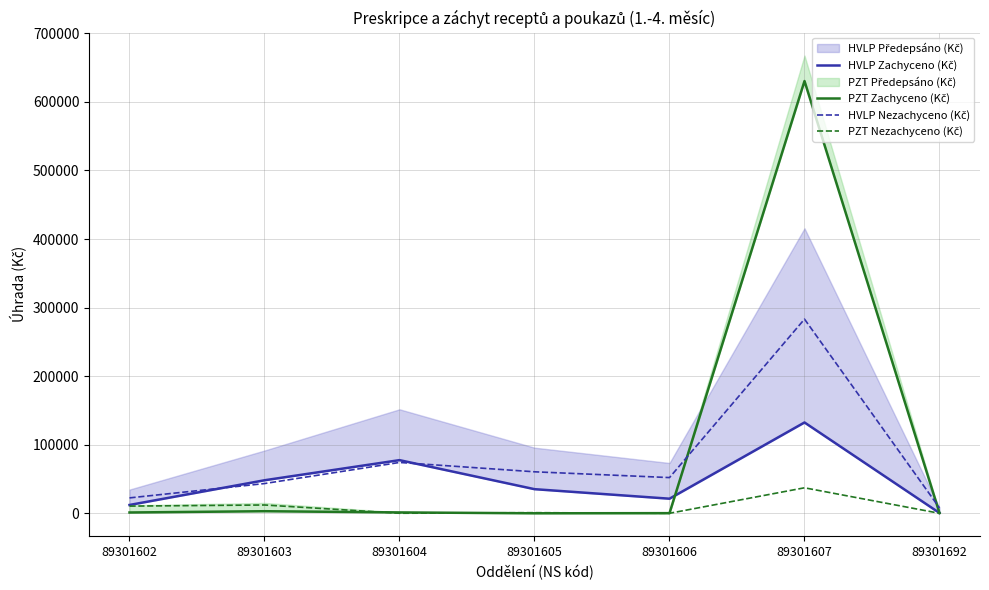

What is the difference between the second highest and second lowest values in the HVLP Nezachyceno (Kč) series?

51689.2